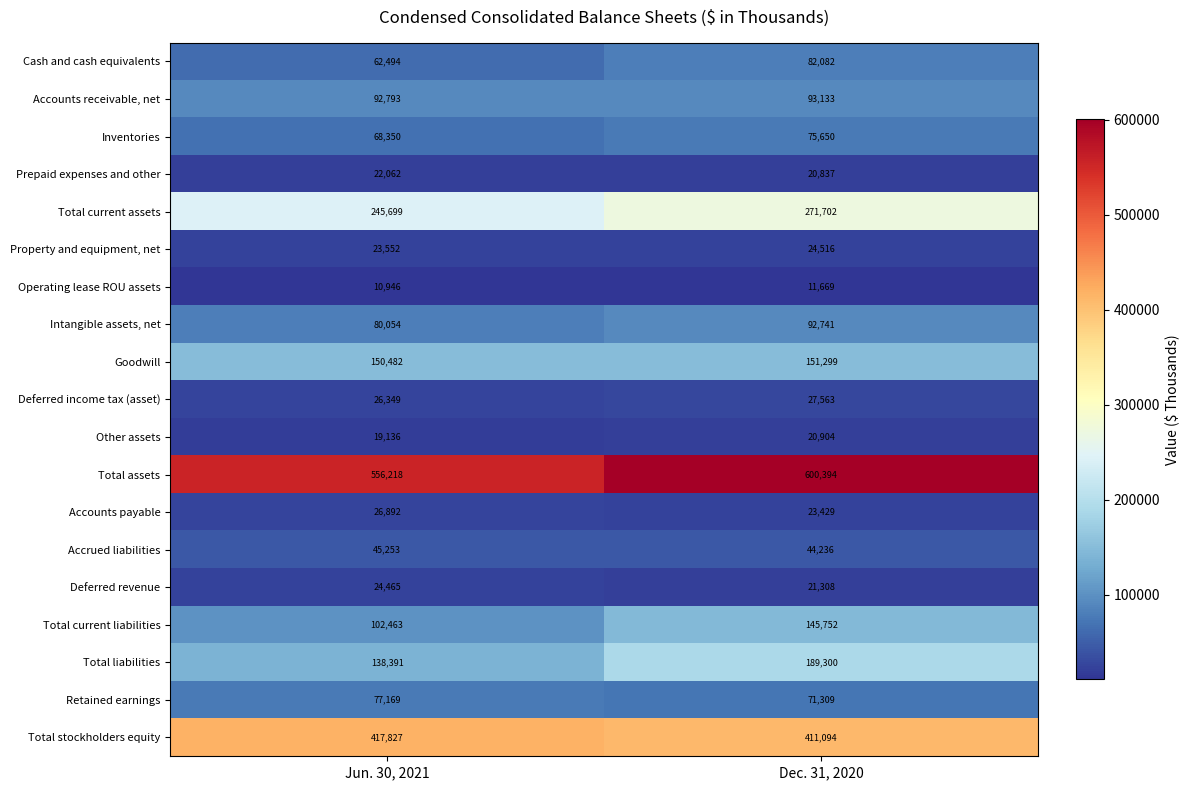

What is the difference between the Inventories values at Jun. 30, 2021 and Dec. 31, 2020?

7300